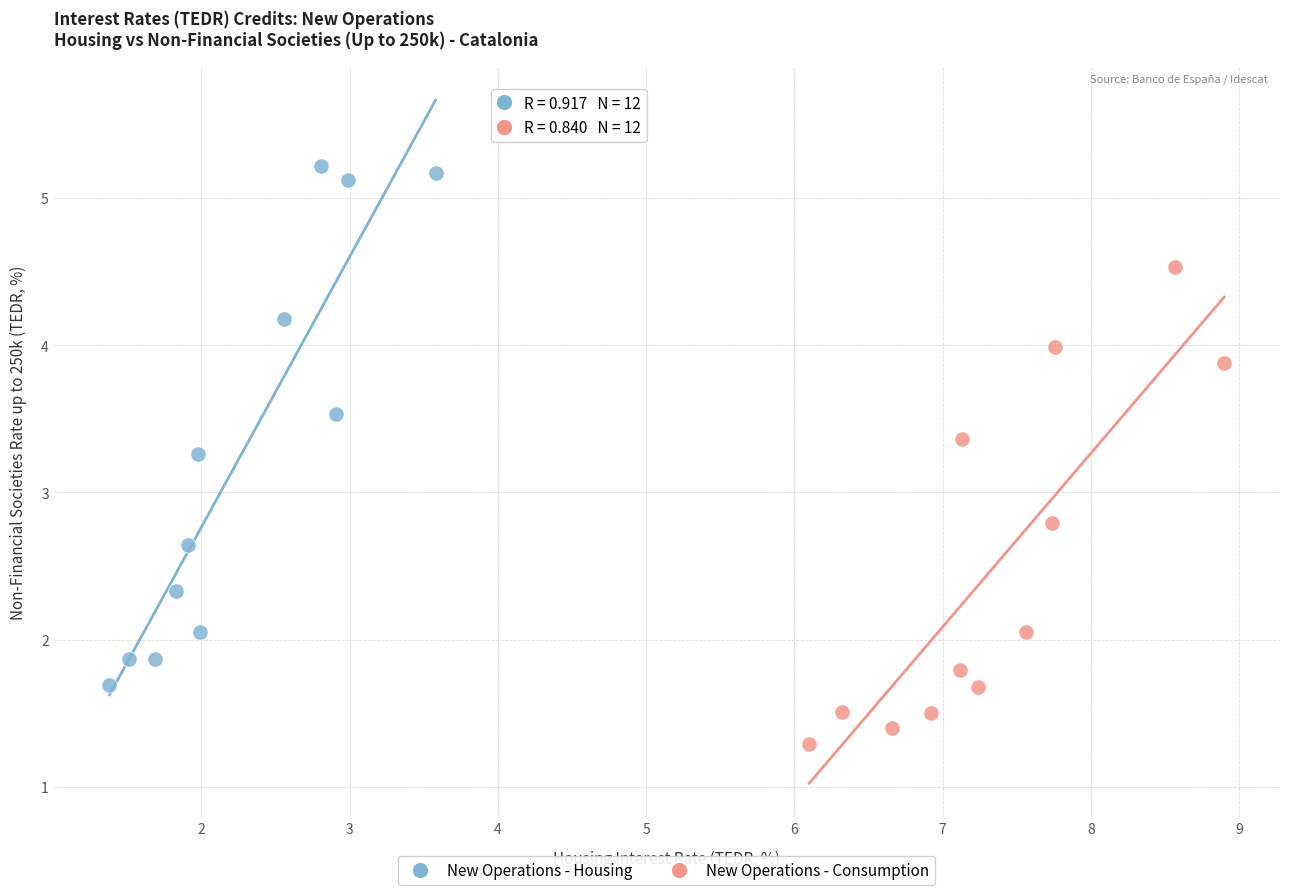

Which series has the largest Y range (max minus min)?

New Operations - Housing